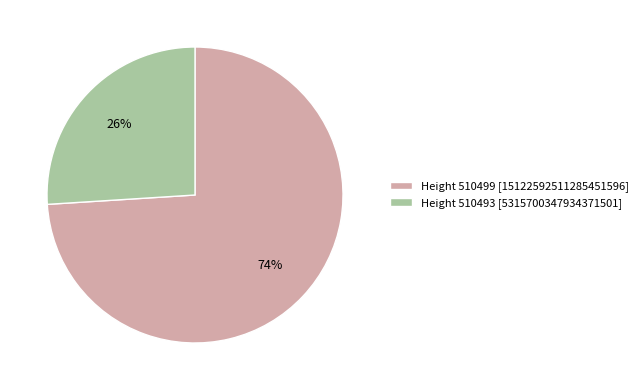

Is it true that Height 510493 [5315700347934371501] is 26% of the pie?

True